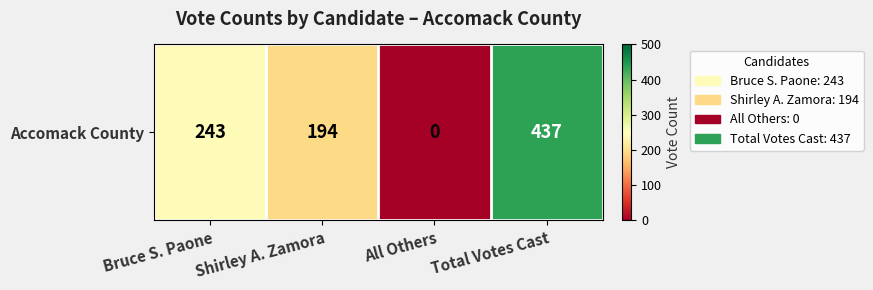

Reading left to right, extract all data points from this chart.

243	194	0	437